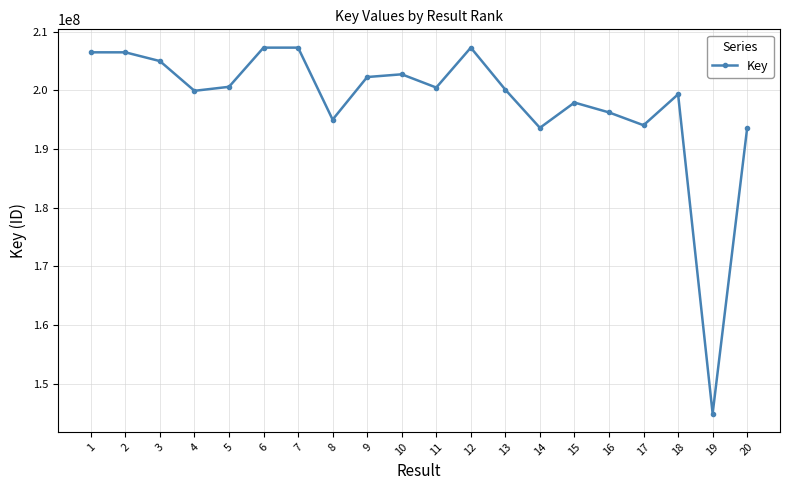

True or false: the data has more than 0 interior local peaks.

True